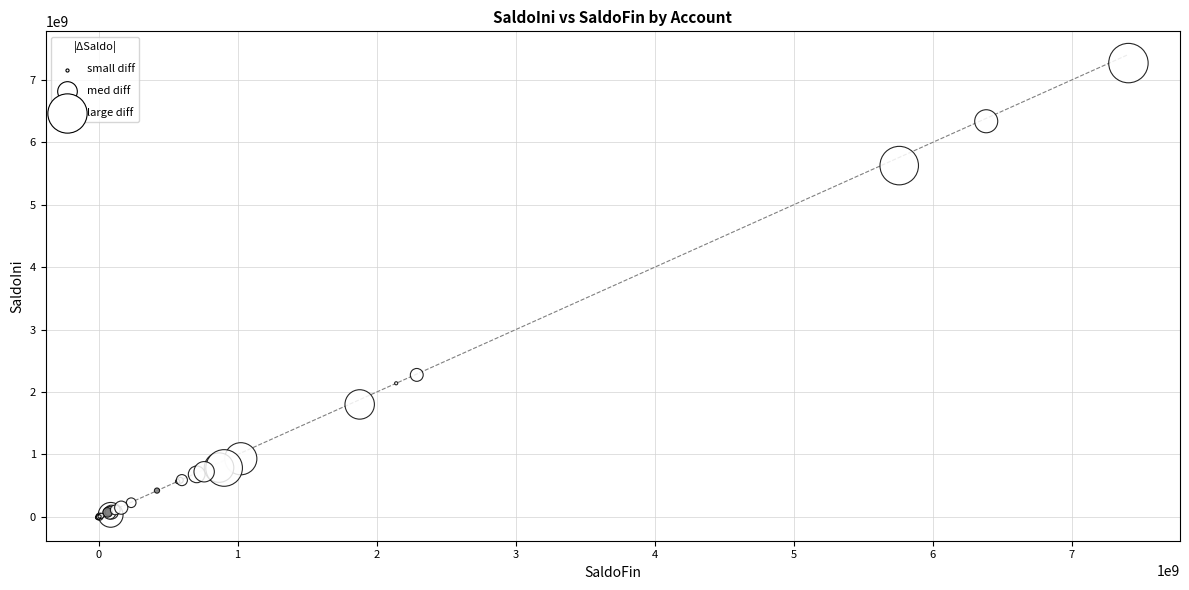

What Y value in the scatter plot is closest to 3629169594?

2274452002.3